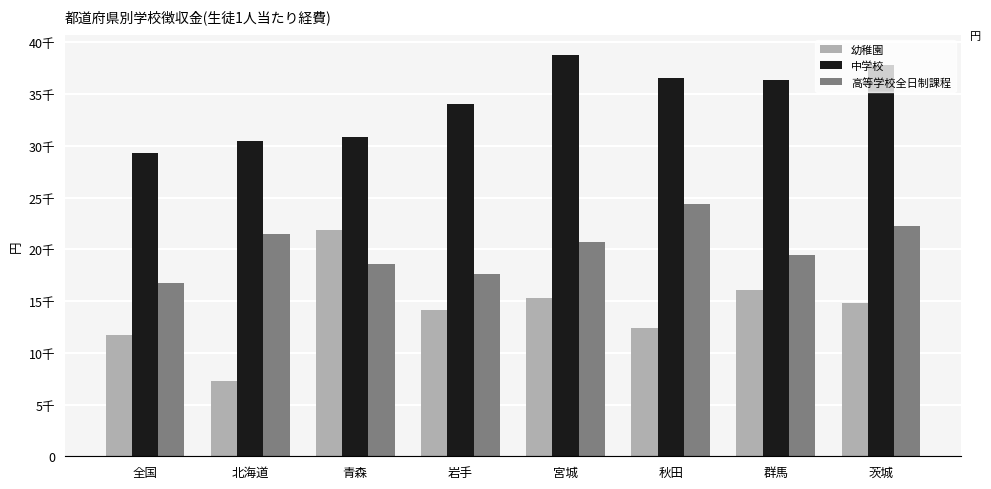

What are all the series names shown in the legend?

幼稚園, 中学校, 高等学校全日制課程